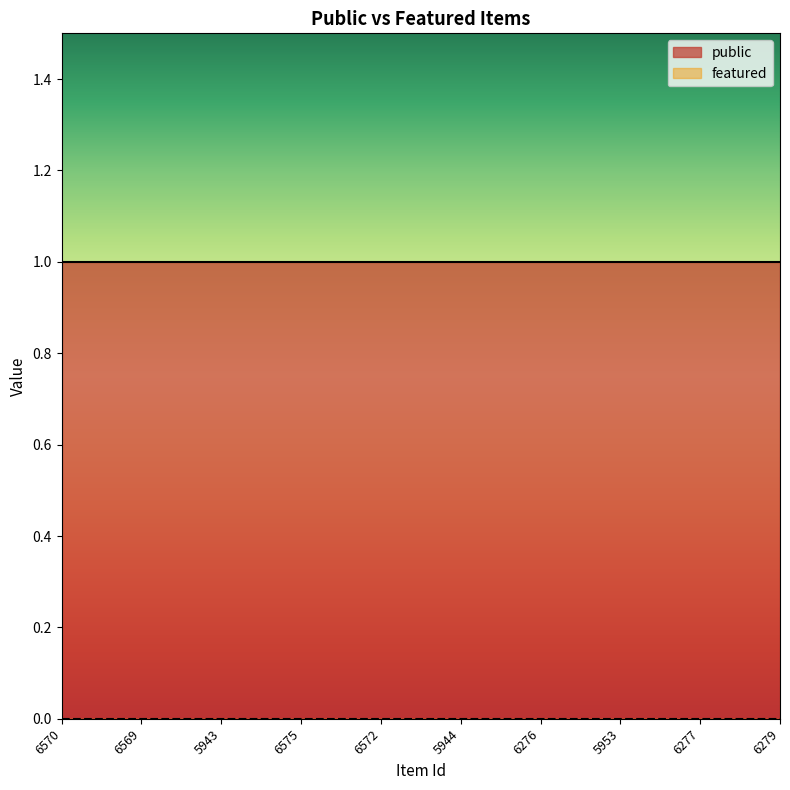

What is the total value across all series at 6276?

1